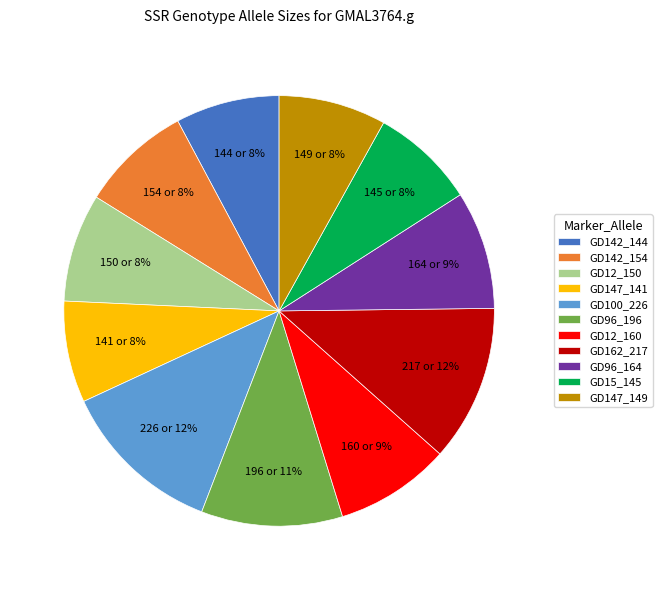

The GD147_141 slice represents 1% of the pie. True or false?

False